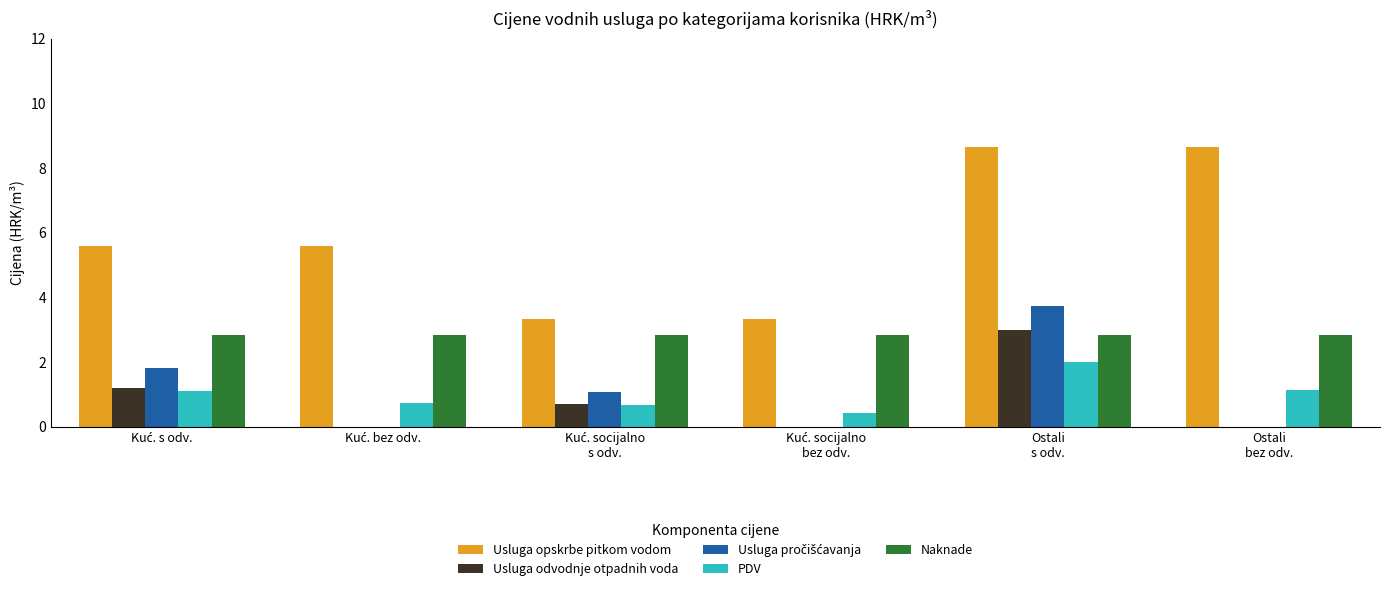

Which series has the largest total across all categories?

Usluga opskrbe pitkom vodom